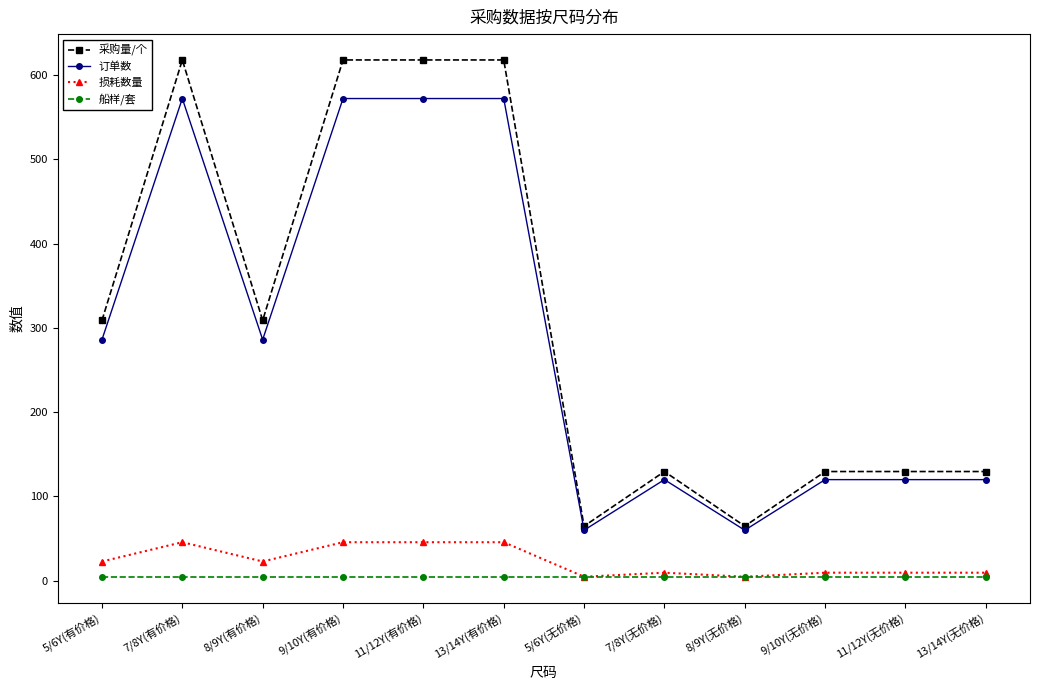

Which series changed the most between 5/6Y(有价格) and 11/12Y(无价格)?

采购量/个